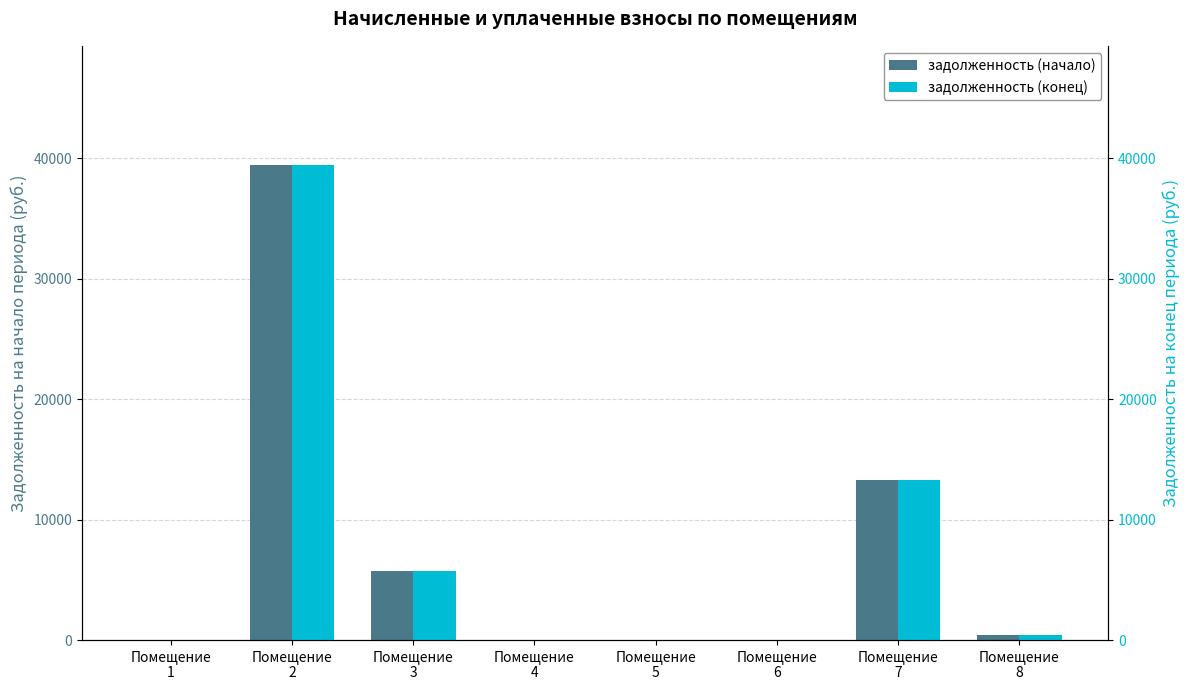

Does the chart contain any negative values?

No